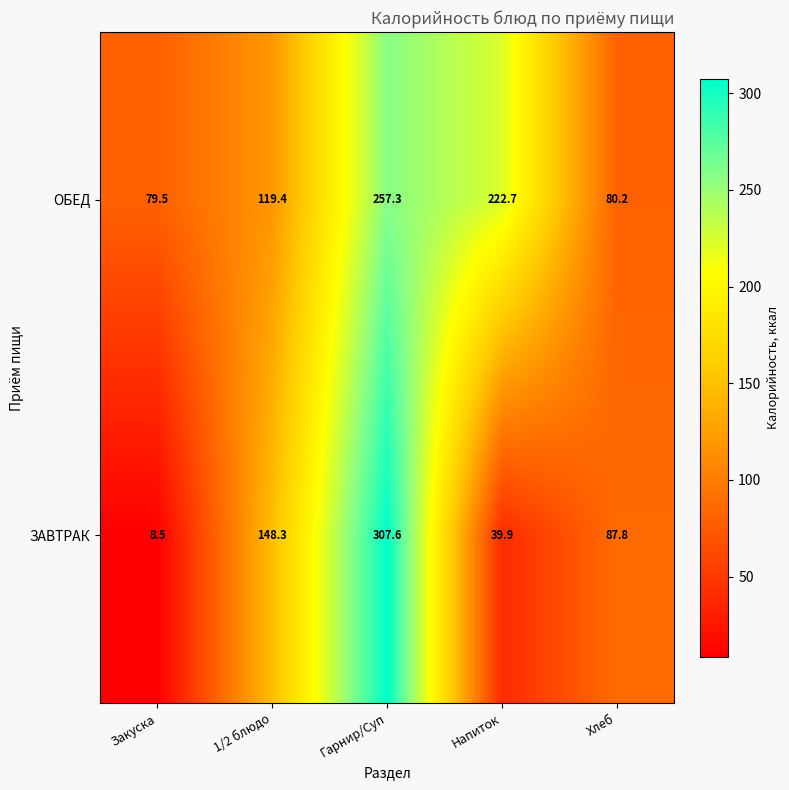

Is it true that ЗАВТРАК equals 39.9 at Напиток?

True